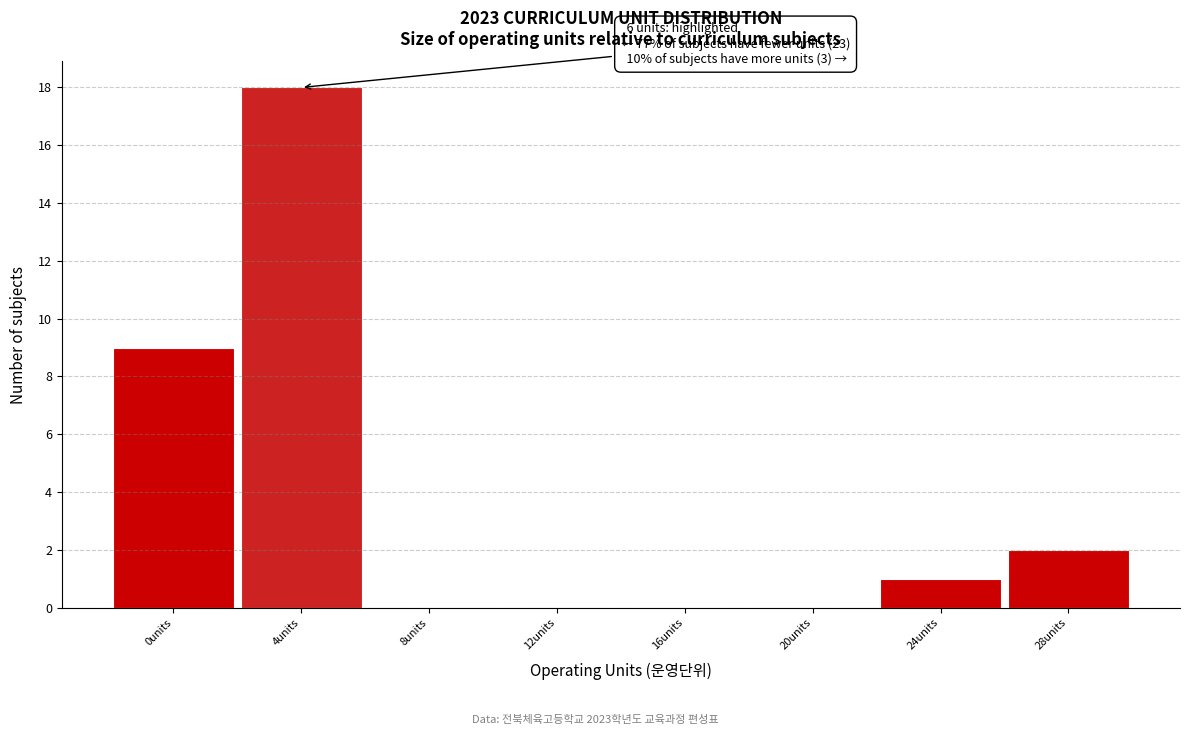

Reading left to right, list all the values displayed in this chart.

0units=9	4units=18	8units=0	12units=0	16units=0	20units=0	24units=1	28units=2